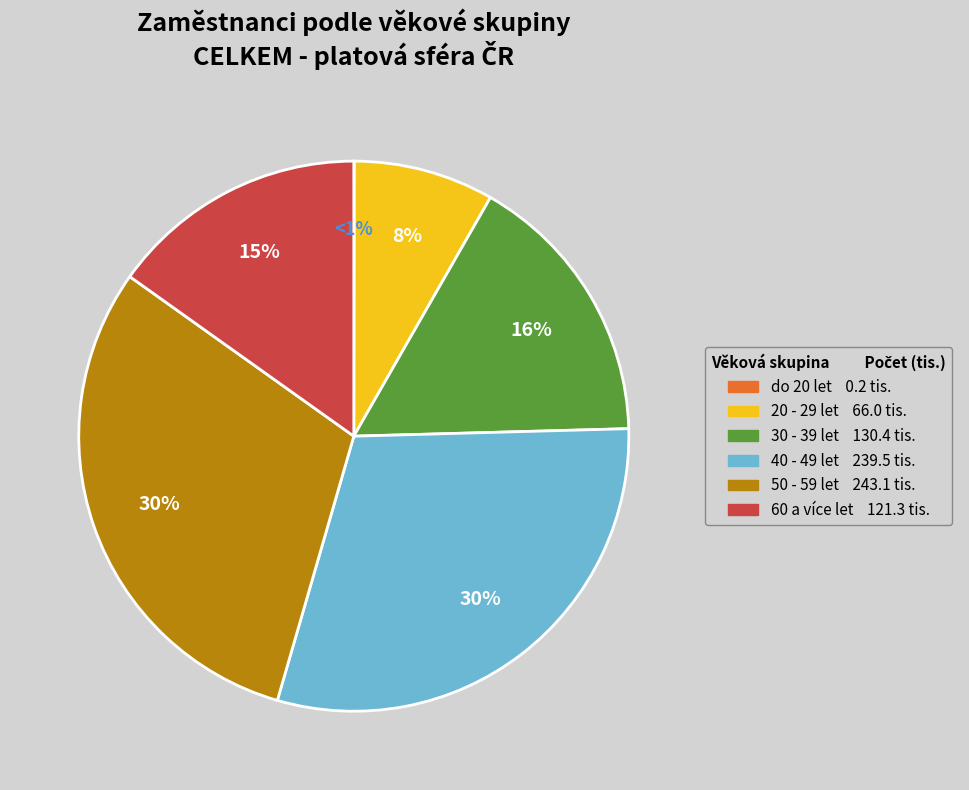

What is the change in value from 40 - 49 let to 50 - 59 let?

+3.6